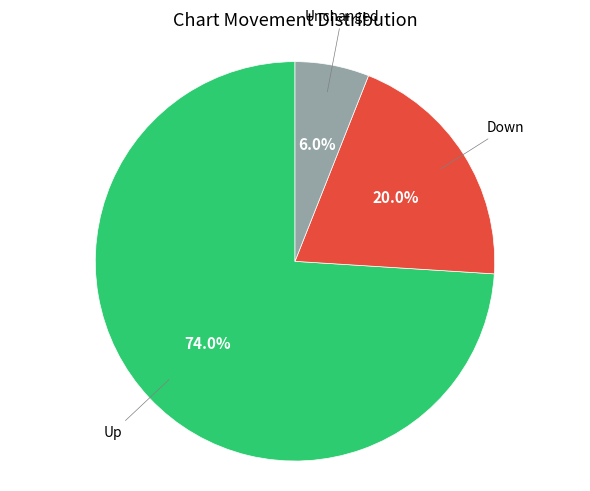

What is the largest slice in the pie chart?

Up